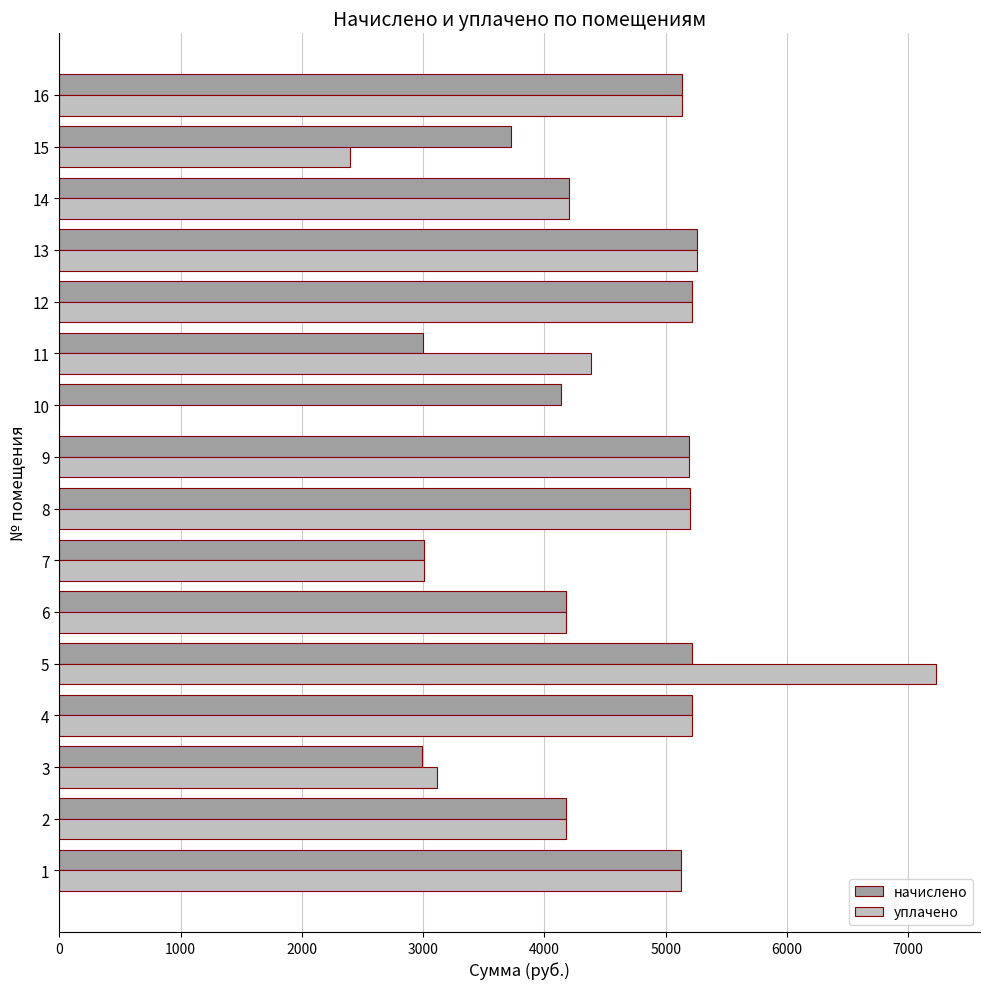

What is the average value of the уплачено series?

4315.0